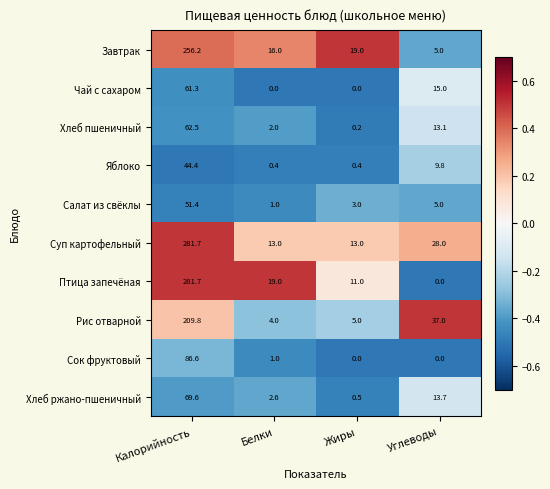

Is it true that Завтрак equals 256.2 at Калорийность?

True